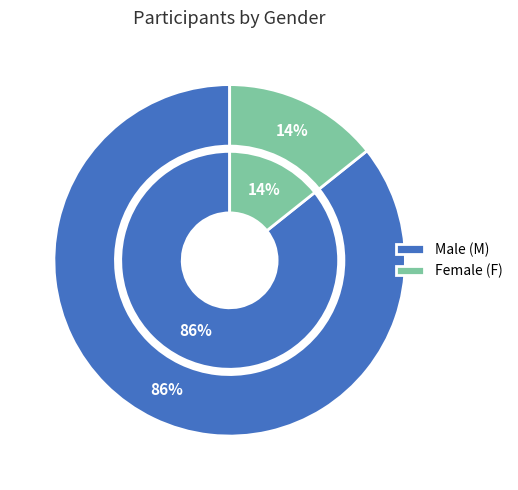

Which has a higher value, M or F?

M